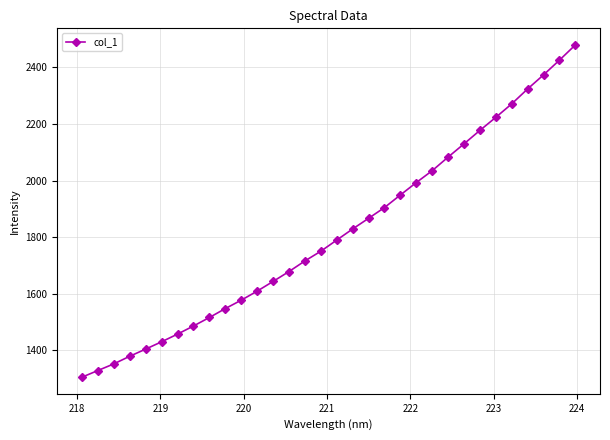

What is the value of the 22nd point from the left?

1993.2